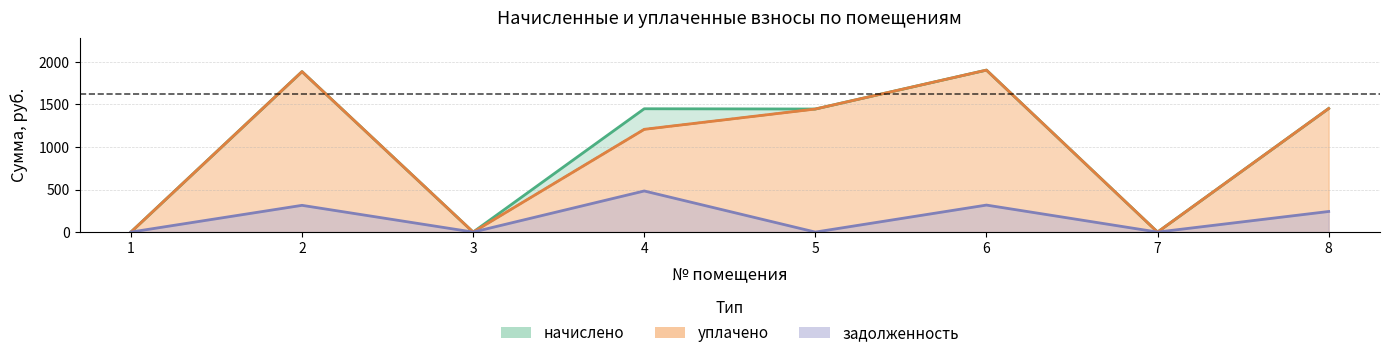

Rank the categories by задолженность value from highest to lowest.

4, 6, 2, 8, 1, 3, 5, 7